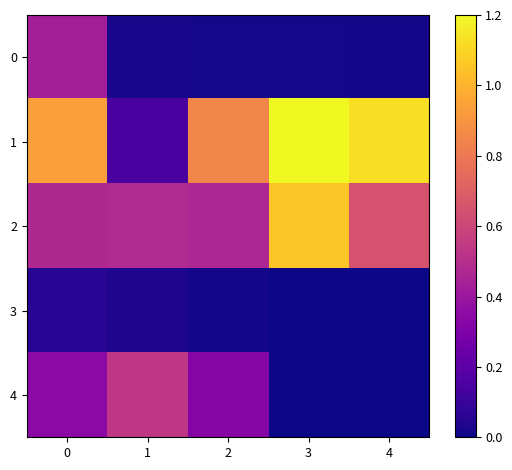

Reading right to left, transcribe all the data shown in this chart.

0: 4=0.0	3=0.0	2=0.0	1=0.0	0=0.4
1: 4=1.1	3=1.2	2=0.8	1=0.1	0=0.9
2: 4=0.6	3=1.1	2=0.5	1=0.5	0=0.5
3: 4=0.0	3=0.0	2=0.0	1=0.0	0=0.1
4: 4=0.0	3=0.0	2=0.3	1=0.5	0=0.3